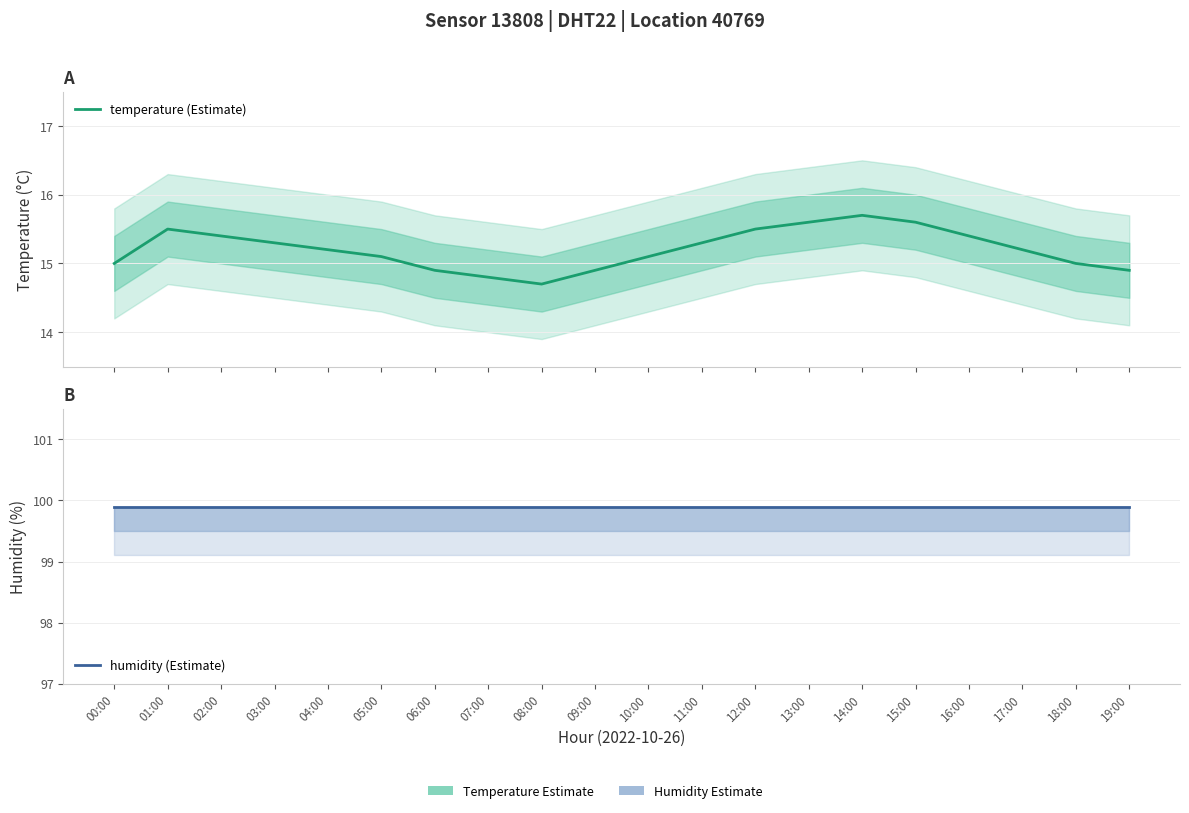

Does the chart have visible grid lines?

Yes